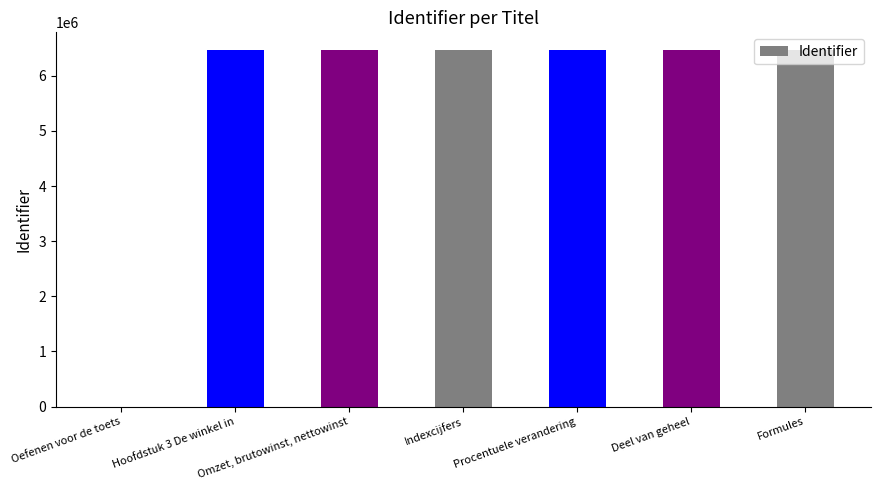

What is the greatest value displayed?

6466949